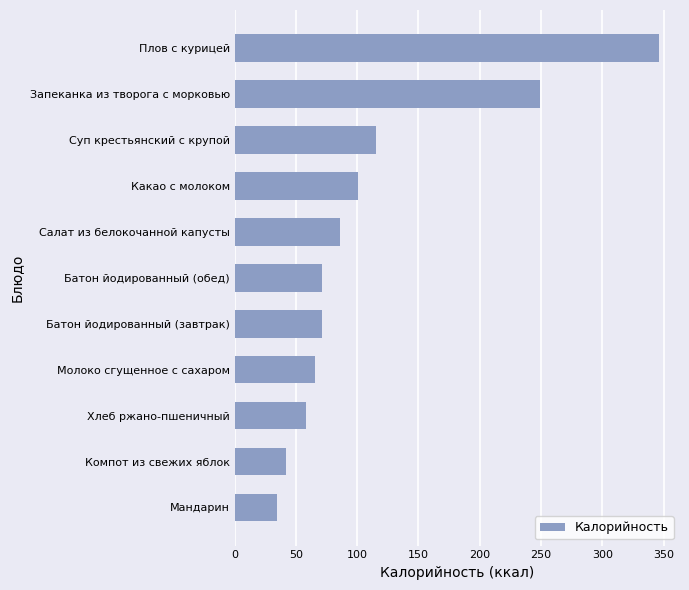

What is the ratio of the value at Компот из свежих яблок to the value at Молоко сгущенное с сахаром?

0.6